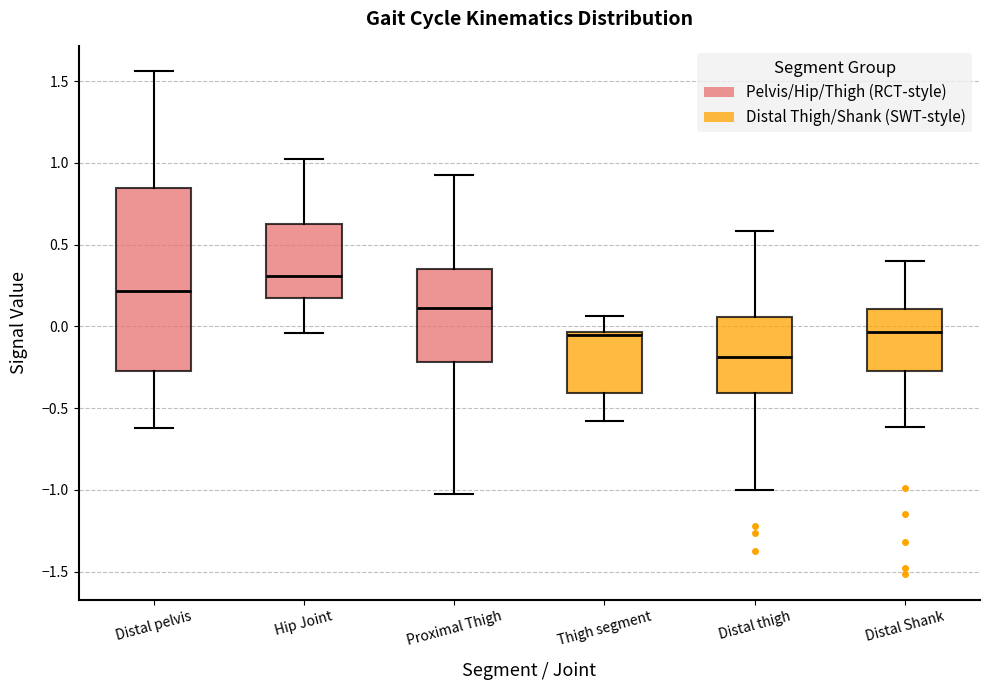

Which box's median line is the lowest?

Distal thigh